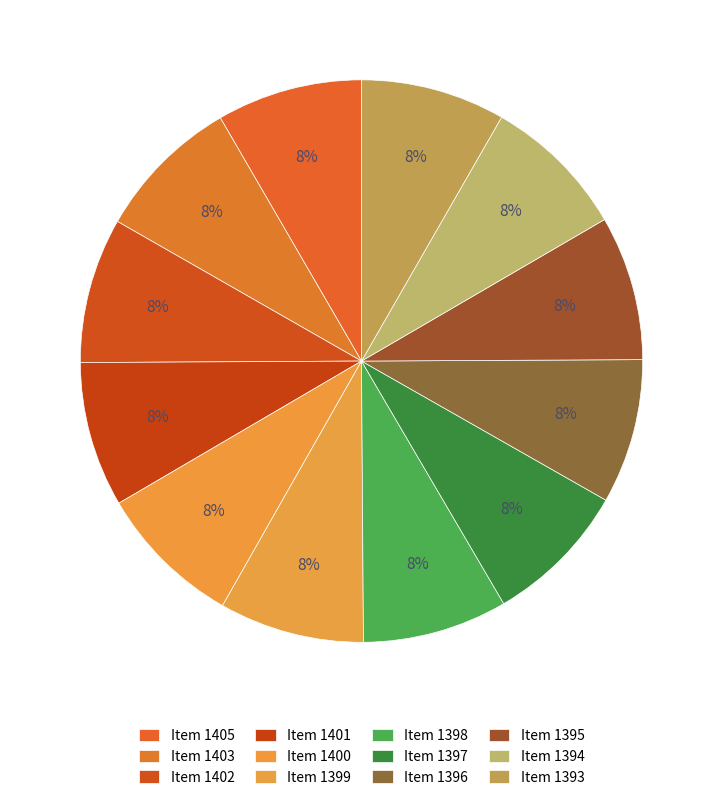

How many segments does this pie chart have?

12